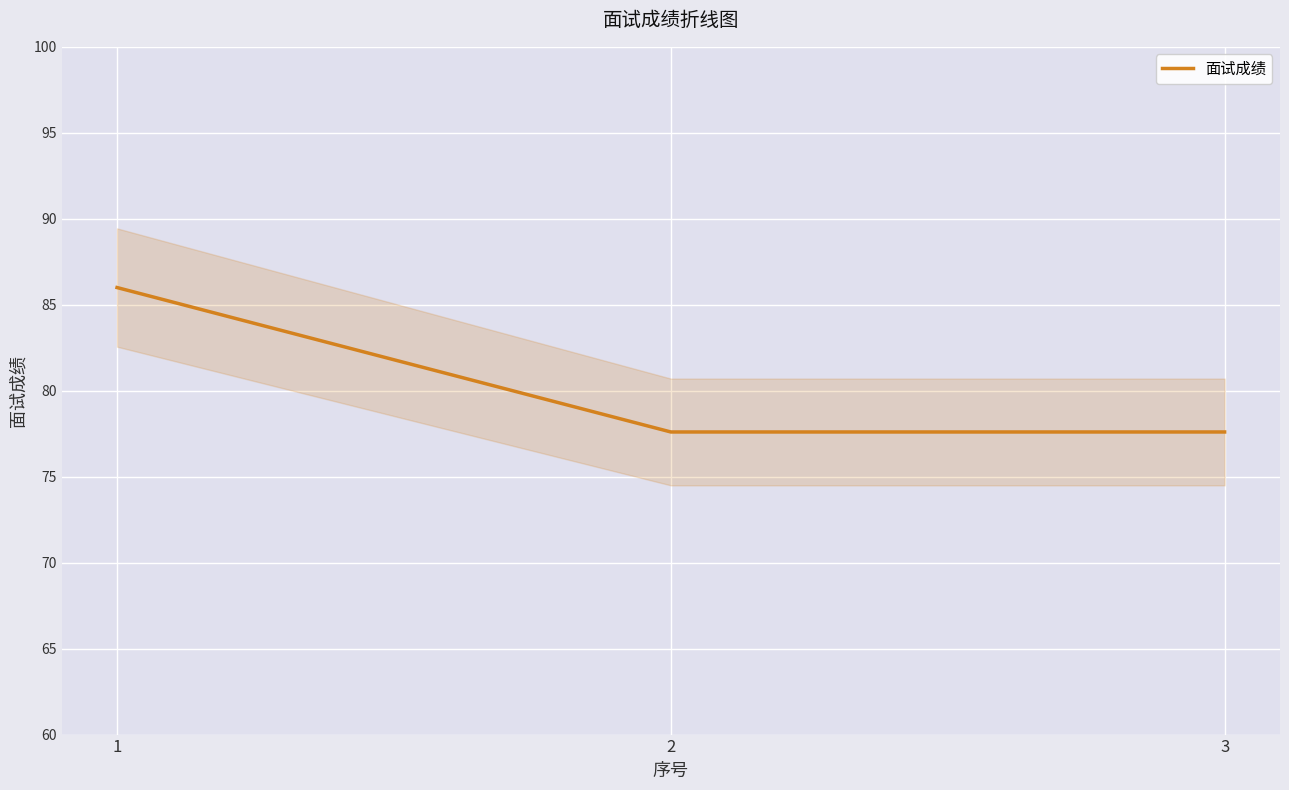

How many lines are shown in the chart?

1